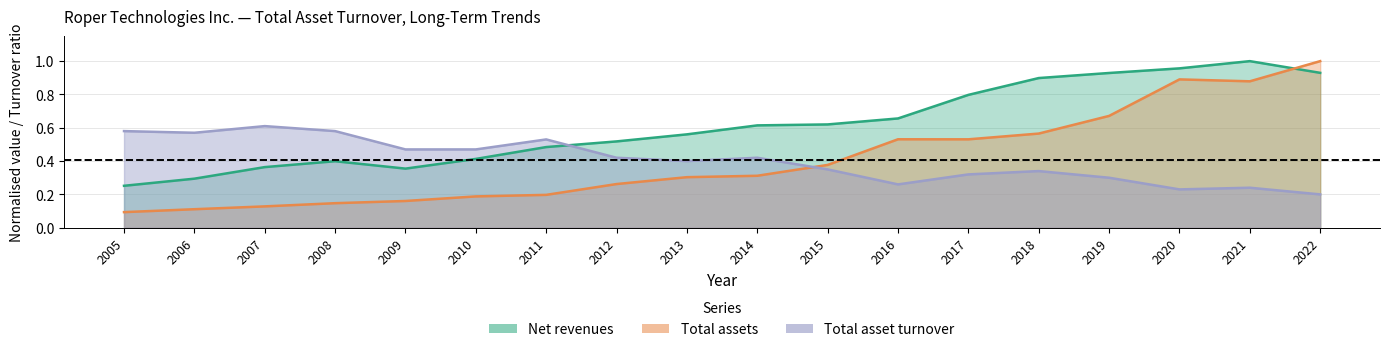

True or false: Total asset turnover and Total assets cross at least once.

True